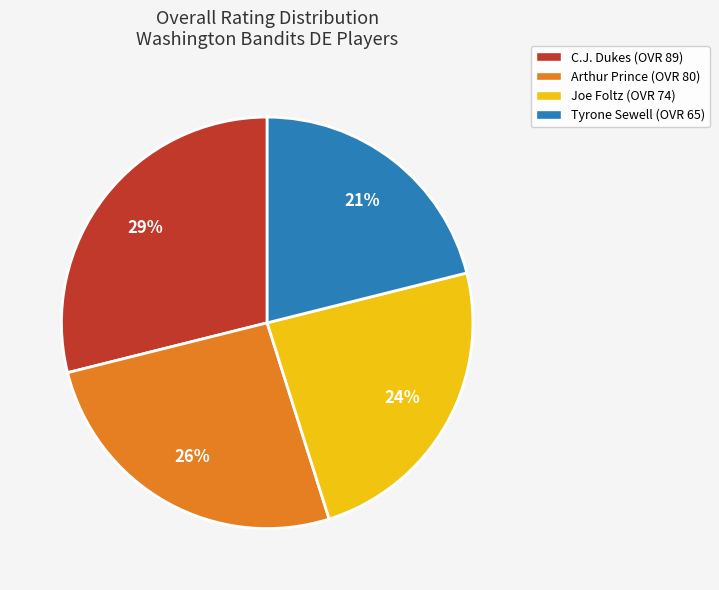

How many segments does this pie chart have?

4